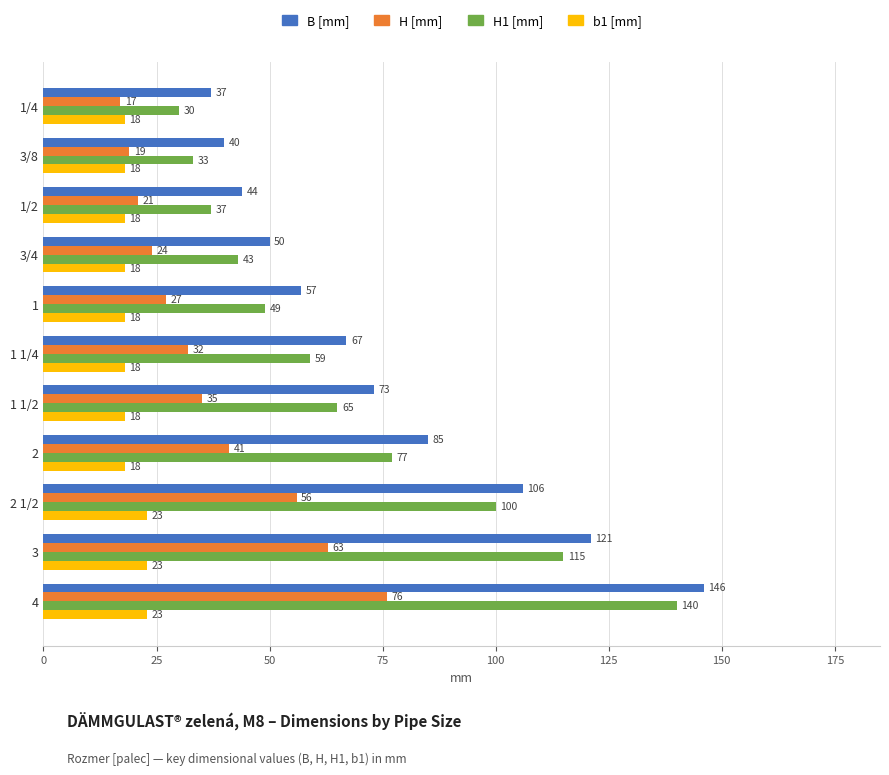

Is it true that H [mm] equals 10 at 1/4?

False